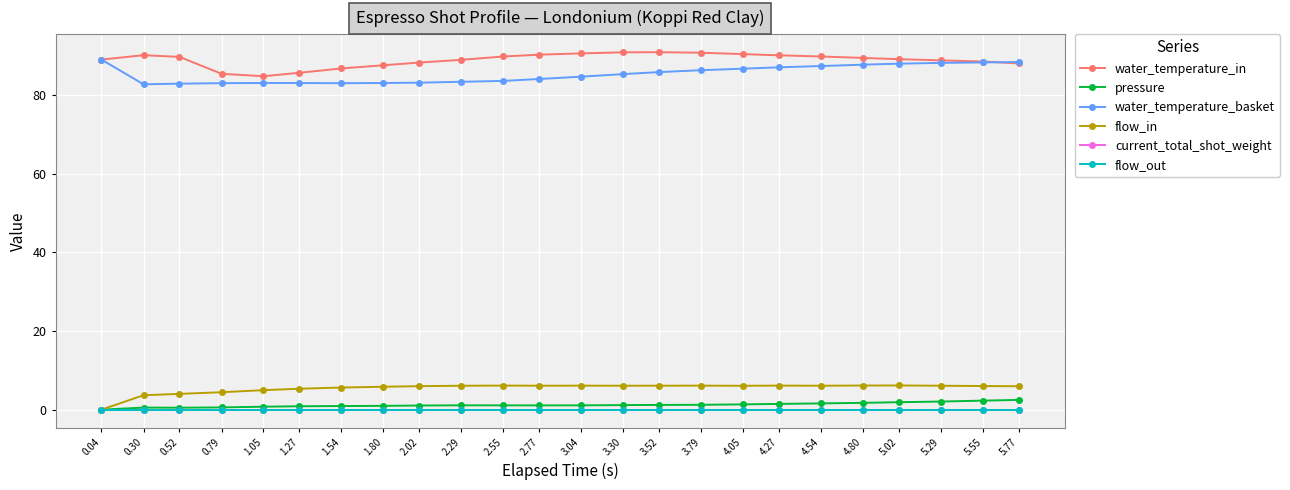

Is the value of water_temperature_basket at 2.77 greater than the value of current_total_shot_weight at 1.80?

Yes